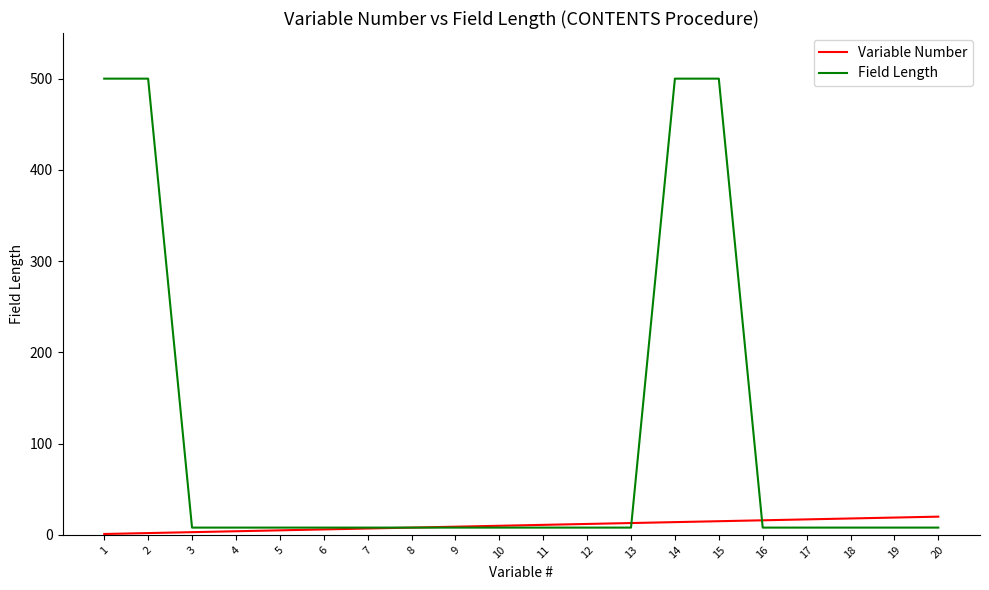

What is the difference between the second highest and second lowest values in the Field Length series?

492